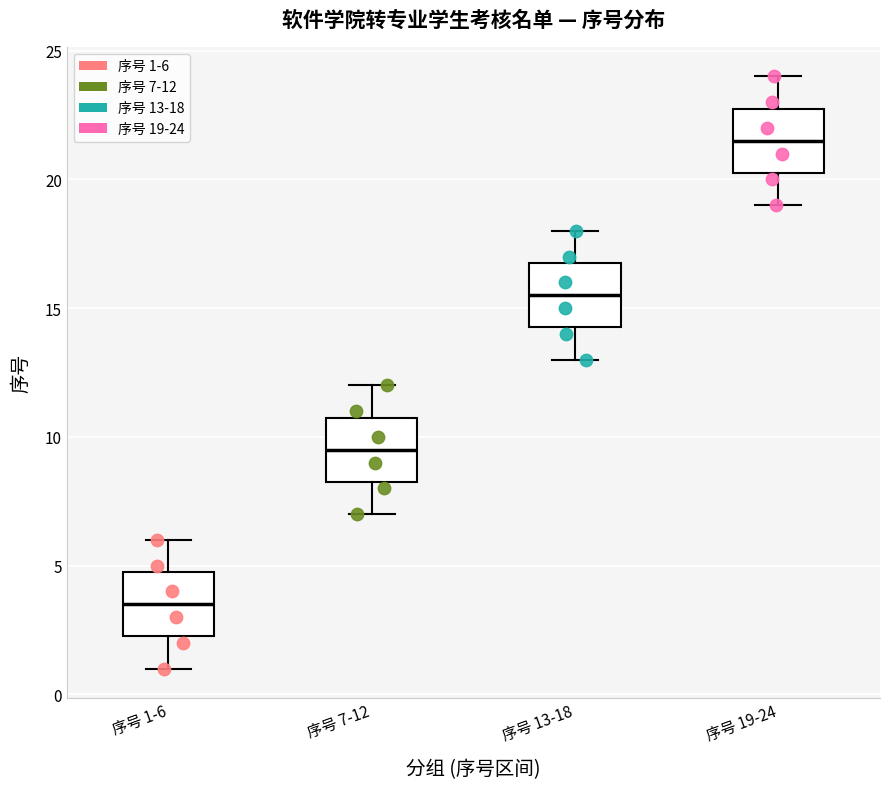

Reading left to right, read every box against the y-axis: the position of its median line, the range the box covers, and the ends of its whiskers. The values are not printed on the chart, so give them approximately, as read against the axis.

序号 1-6: median 3.5, box 2.5 to 5.0, whiskers 1.0 to 6.0
序号 7-12: median 9.5, box 8.5 to 11.0, whiskers 7.0 to 12.0
序号 13-18: median 15.5, box 14.5 to 17.0, whiskers 13.0 to 18.0
序号 19-24: median 21.5, box 20.5 to 23.0, whiskers 19.0 to 24.0